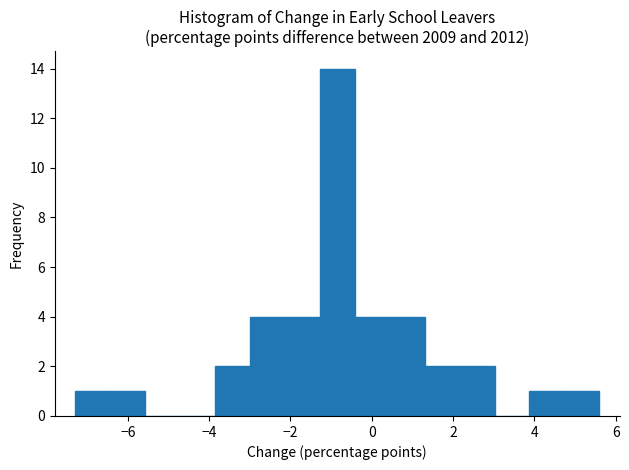

What is the height of the bar covering -3.86 to -3.00 on the x-axis? Neither the bar edges nor the heights are printed on the chart, so give them approximately, as read against the axes.

2